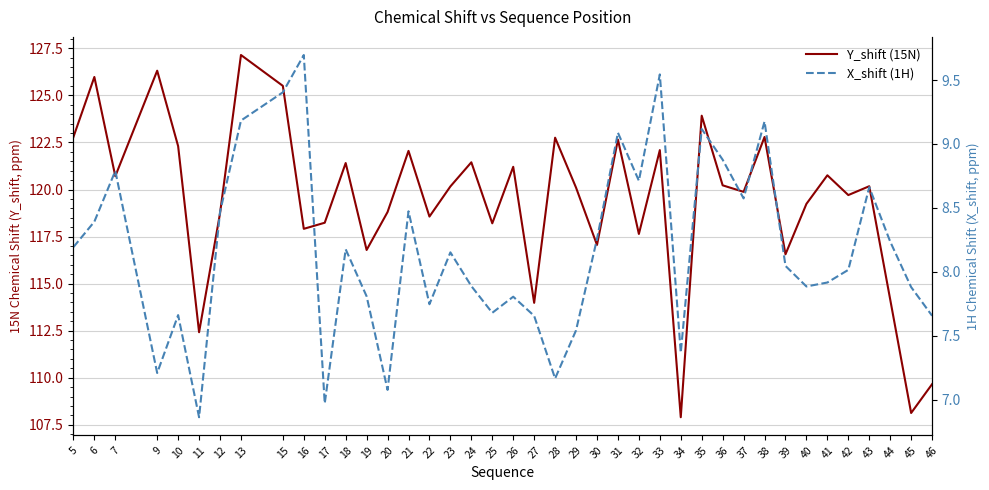

Rank the series at 13 from highest to lowest value.

Y_shift (15N), X_shift (1H)